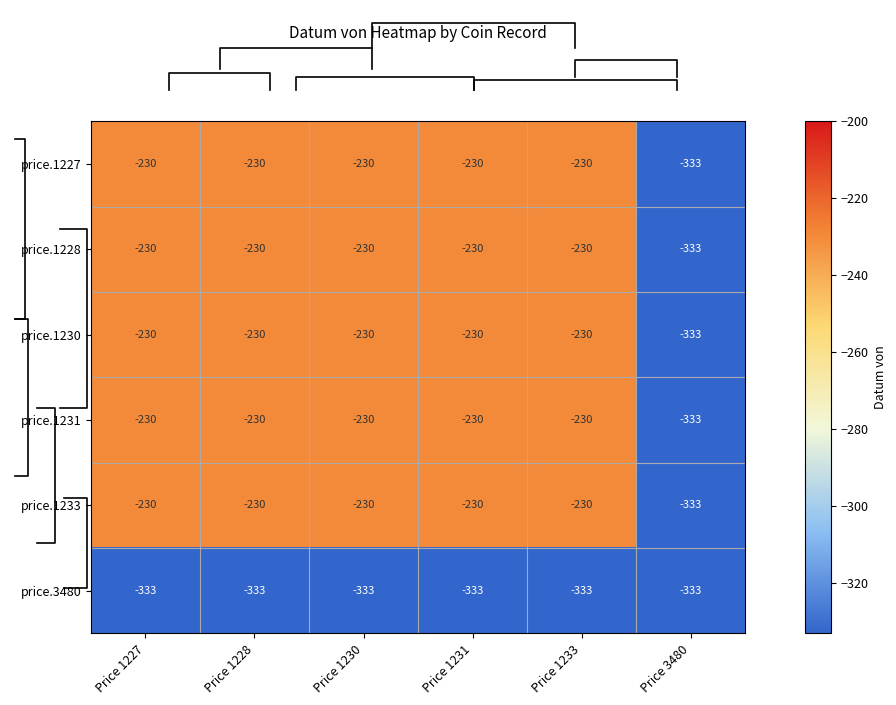

What is the total value across all series at Price 1228?

-1483